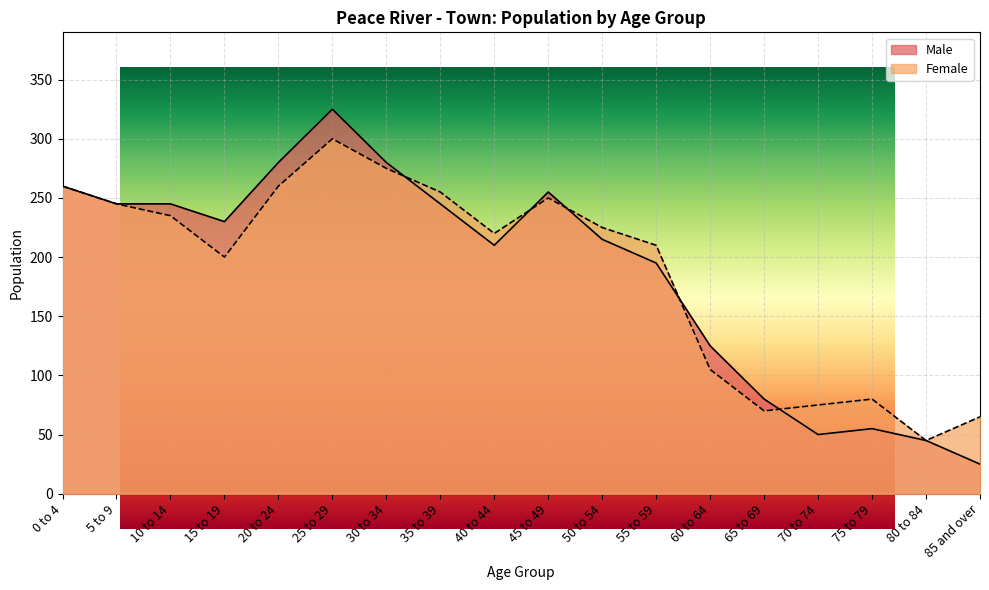

Where does the Male series first go above 230?

0 to 4